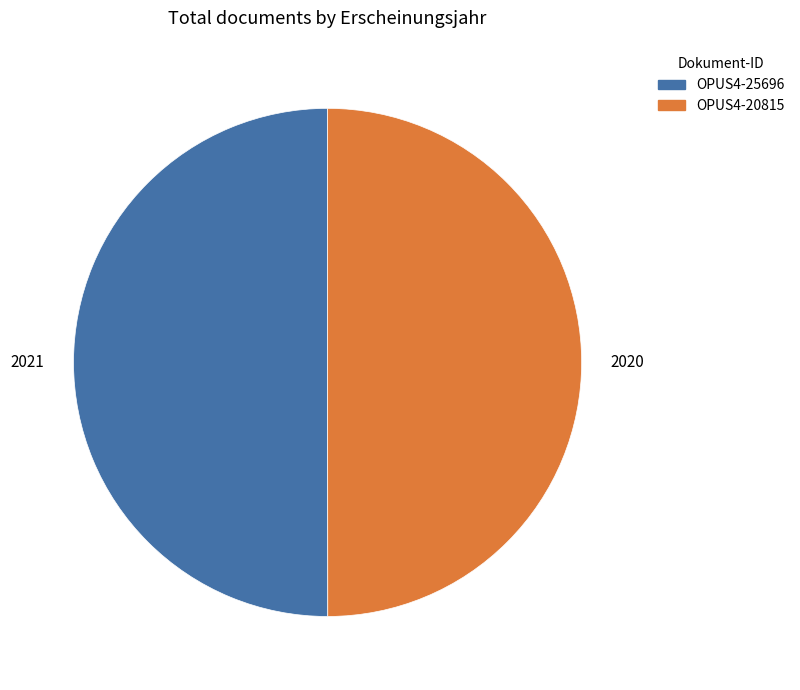

Approximately how many times larger is the value at OPUS4-25696 compared to OPUS4-20815?

1.0